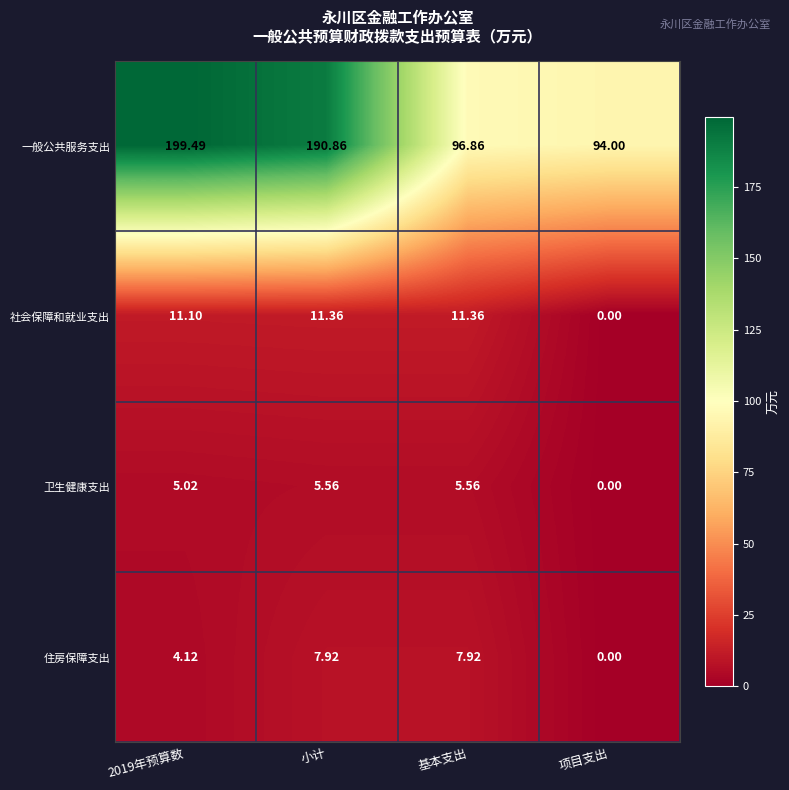

Rank the series by their maximum value, from lowest to highest.

卫生健康支出, 住房保障支出, 社会保障和就业支出, 一般公共服务支出